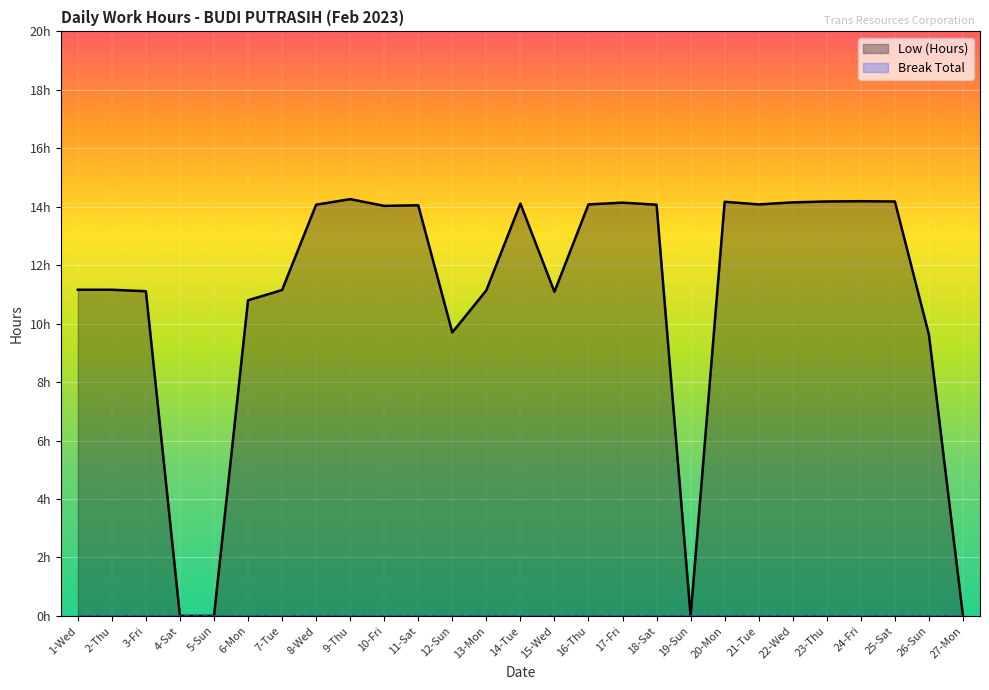

What is the label of the 23rd point from the left?

23-Thu